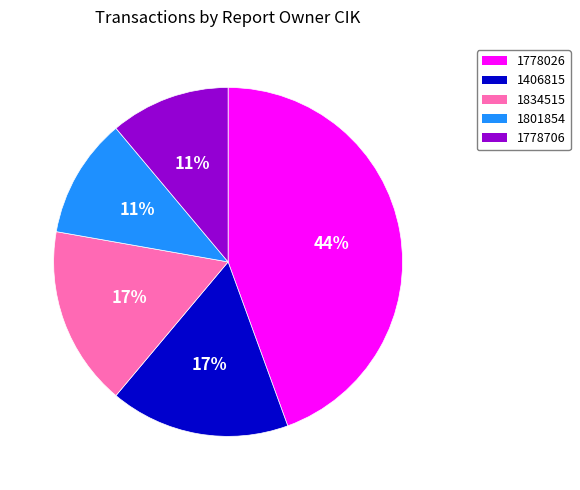

Does any single category account for the majority?

No